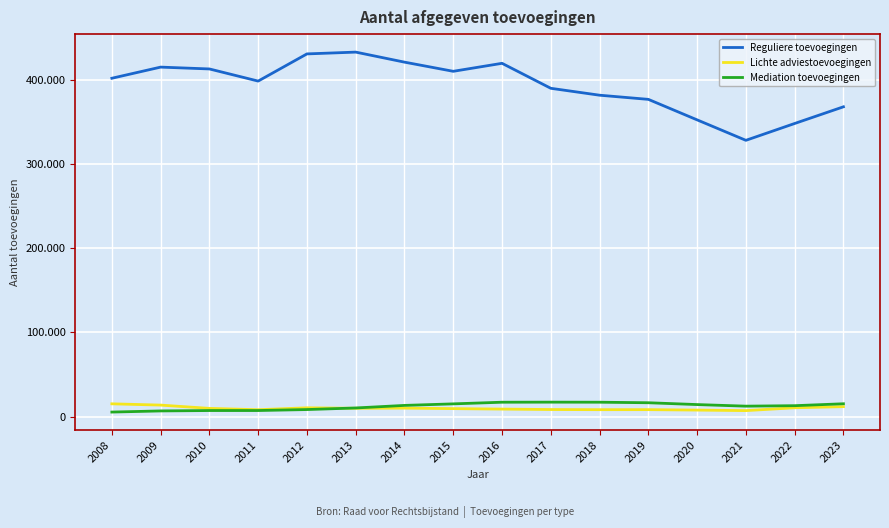

Is the value of Reguliere toevoegingen at 2011 greater than the value of Lichte adviestoevoegingen at 2015?

Yes